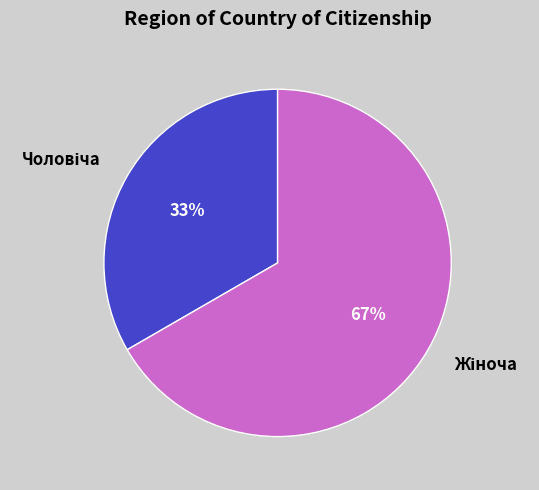

How many slices are in this pie chart?

2